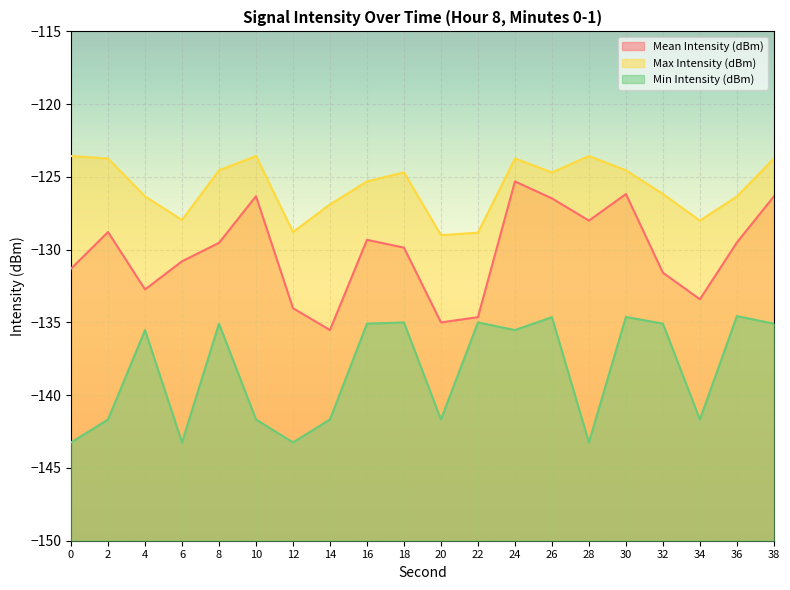

True or false: Min Intensity (dBm) and Max Intensity (dBm) cross at least once.

False